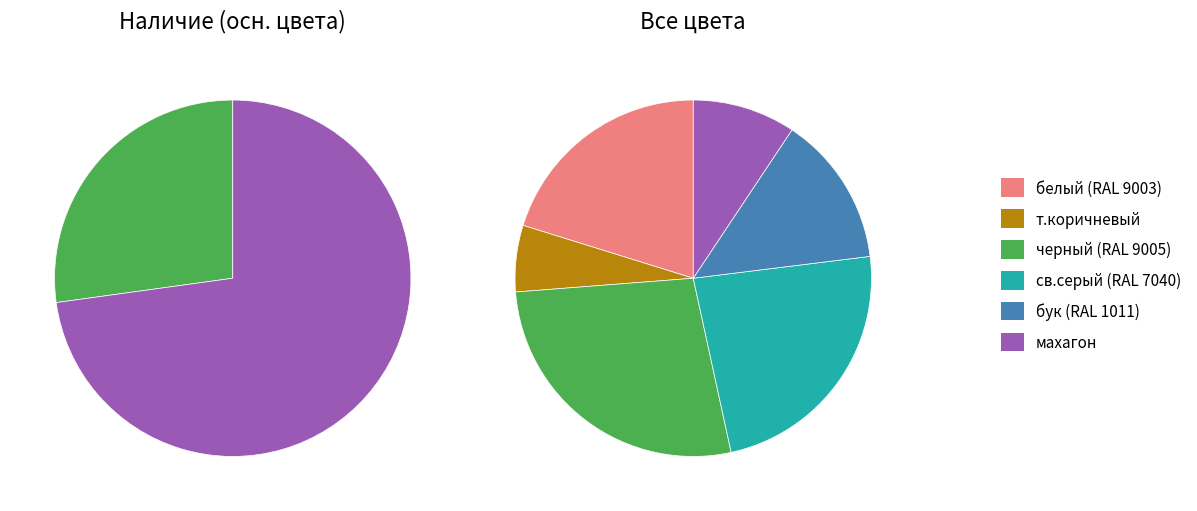

What is the change in value from т.коричневый to св.серый (RAL 7040)?

+27840